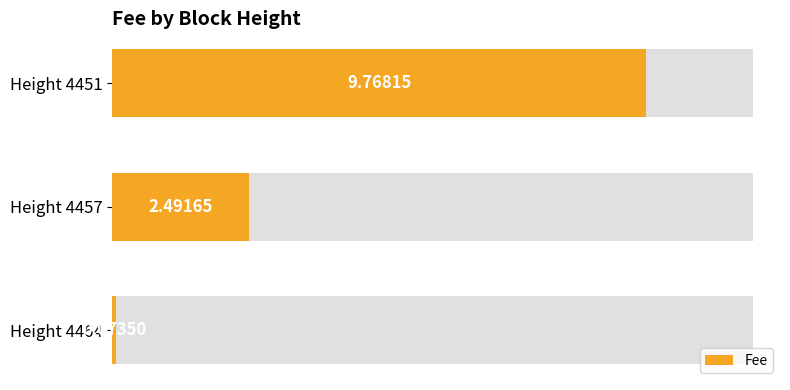

What is the approximate value at Height 4464?

0.1